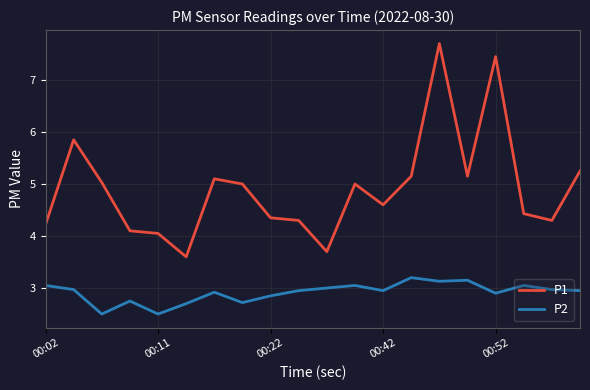

What is the difference between the maximum and minimum values in the P2 series?

0.7